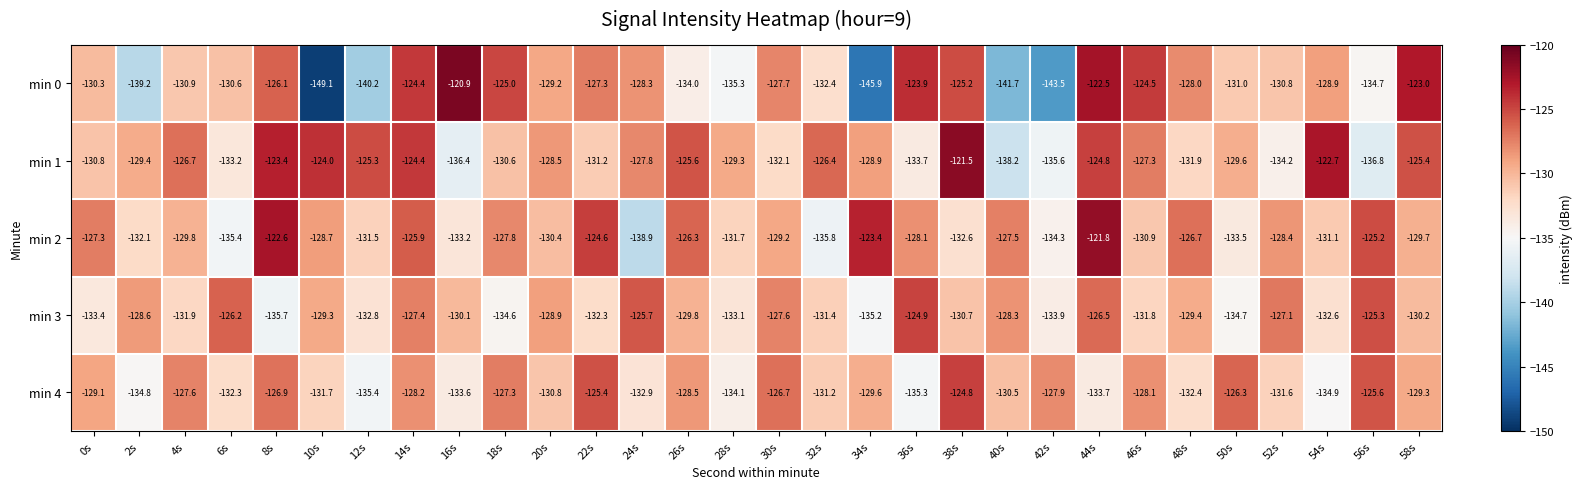

Where is min 1 nearest to the value -129?

34s